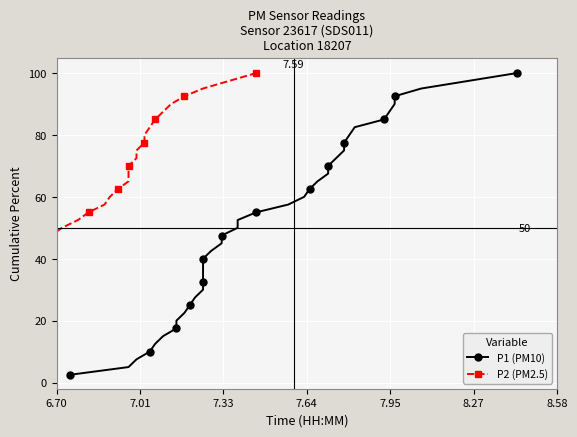

Count the number of data series in this chart.

2